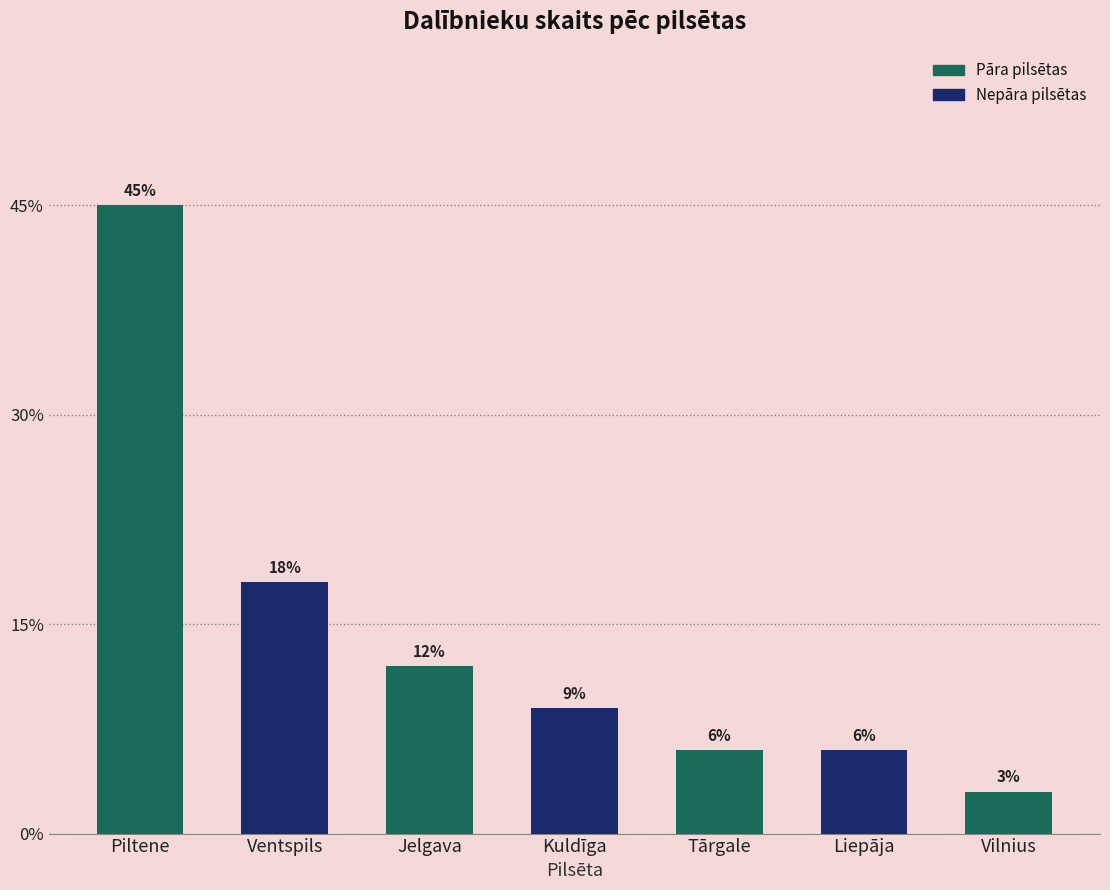

Are the bars horizontal?

No